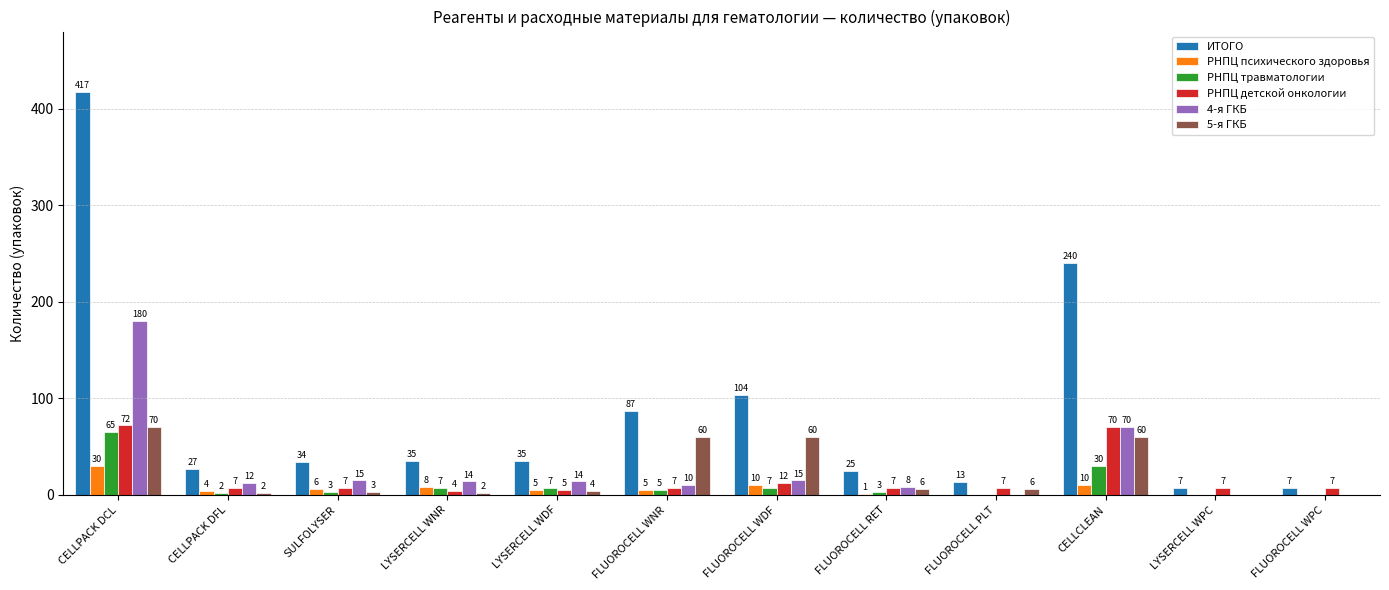

Reading left to right, what are all the values shown in this chart?

ИТОГО: 417	27	34	35	35	87	104	25	13	240	7	7
РНПЦ психического здоровья: 30	4	6	8	5	5	10	1	0	10	0	0
РНПЦ травматологии: 65	2	3	7	7	5	7	3	0	30	0	0
РНПЦ детской онкологии: 72	7	7	4	5	7	12	7	7	70	7	7
4-я ГКБ: 180	12	15	14	14	10	15	8	0	70	0	0
5-я ГКБ: 70	2	3	2	4	60	60	6	6	60	0	0